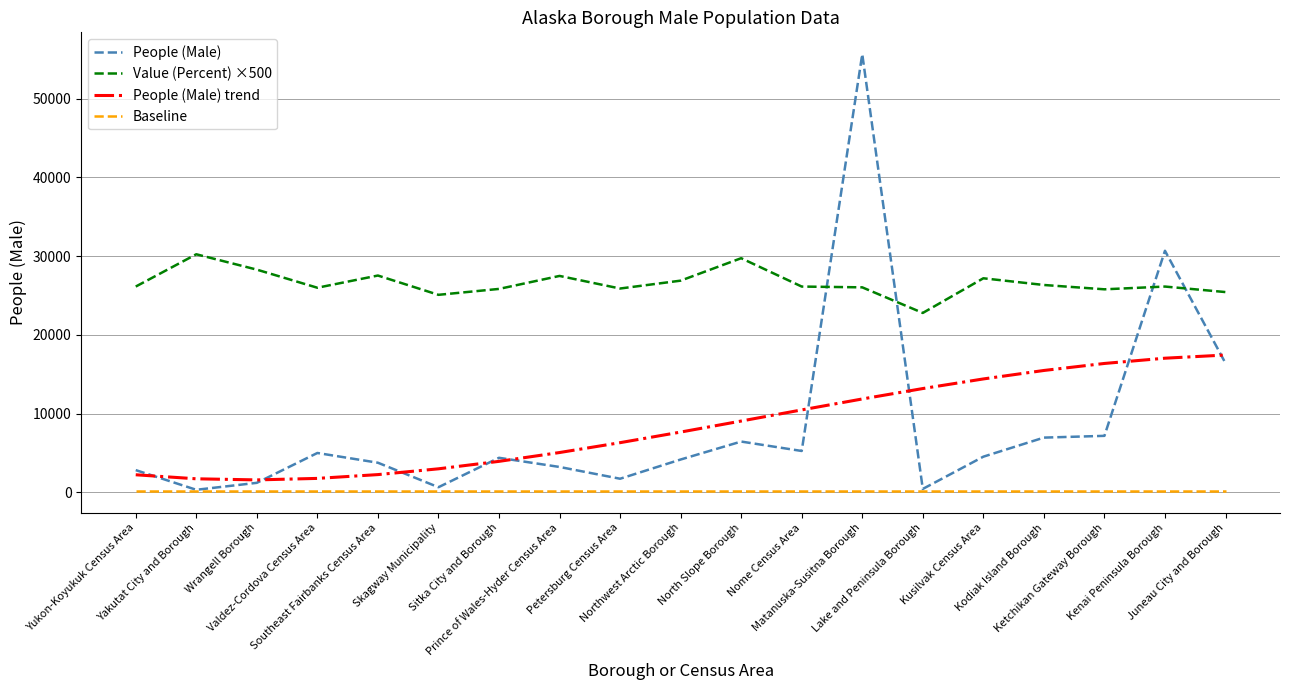

Which series has the largest range (max minus min)?

People (Male)